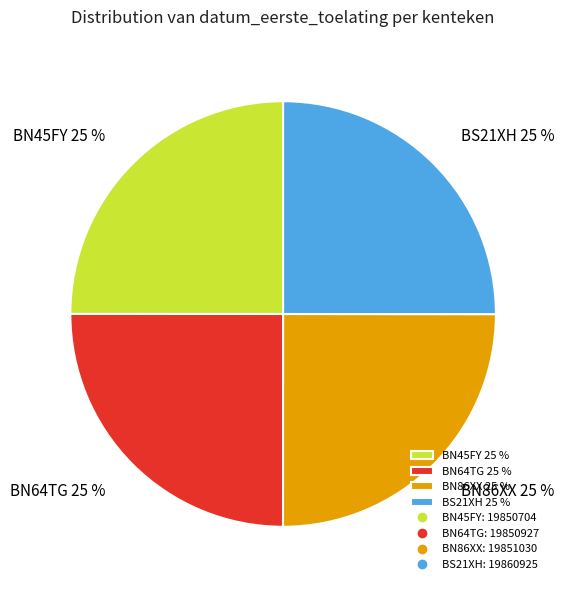

To the nearest percent, what portion does BN45FY represent?

25%